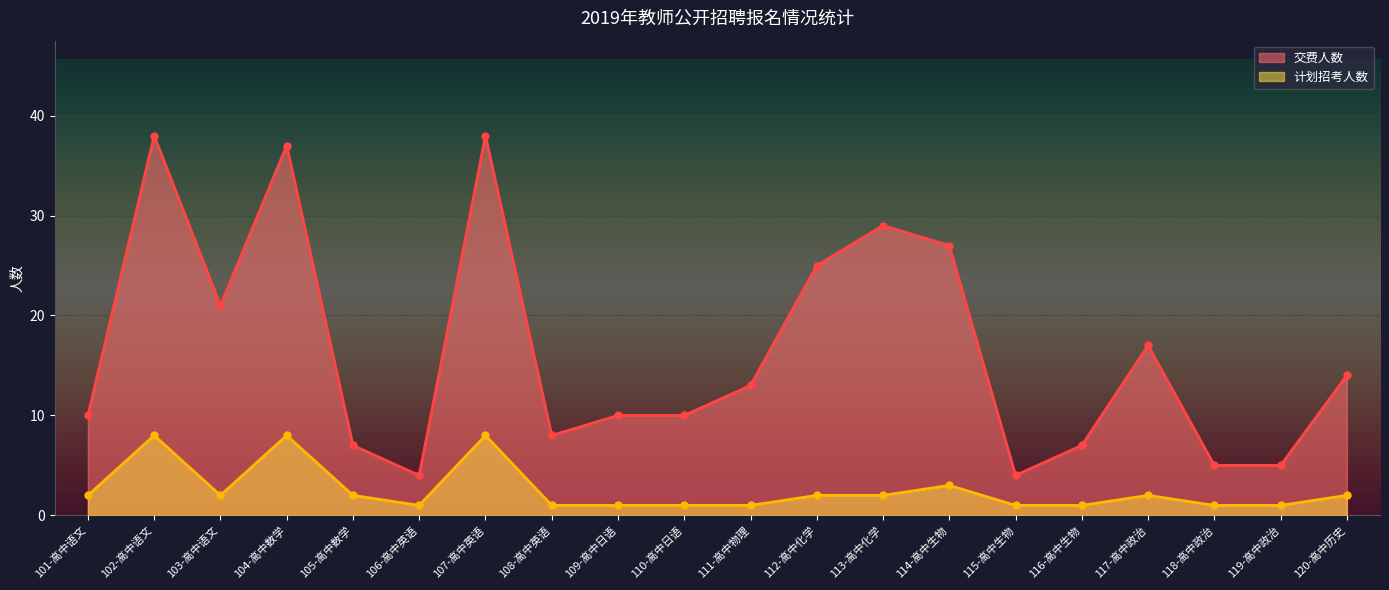

Which series has the largest total across all categories?

交费人数